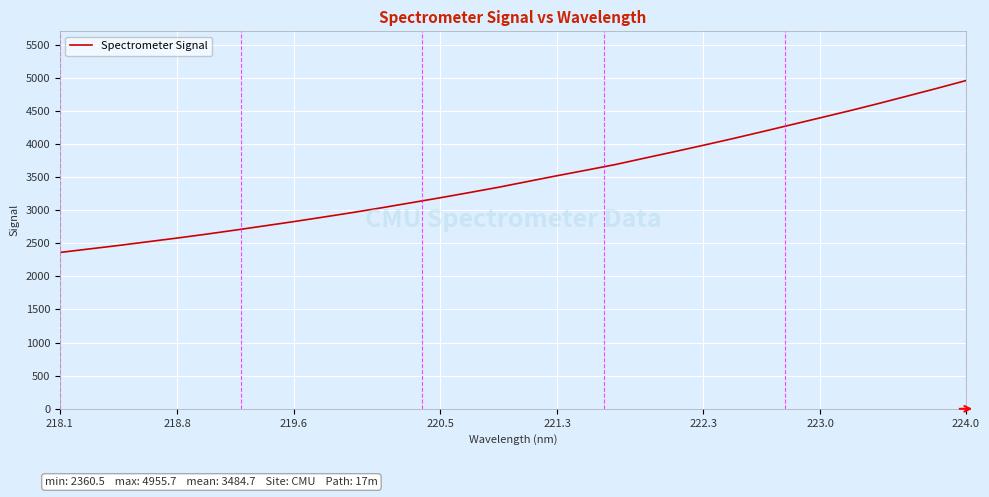

What is the average value?

3484.7